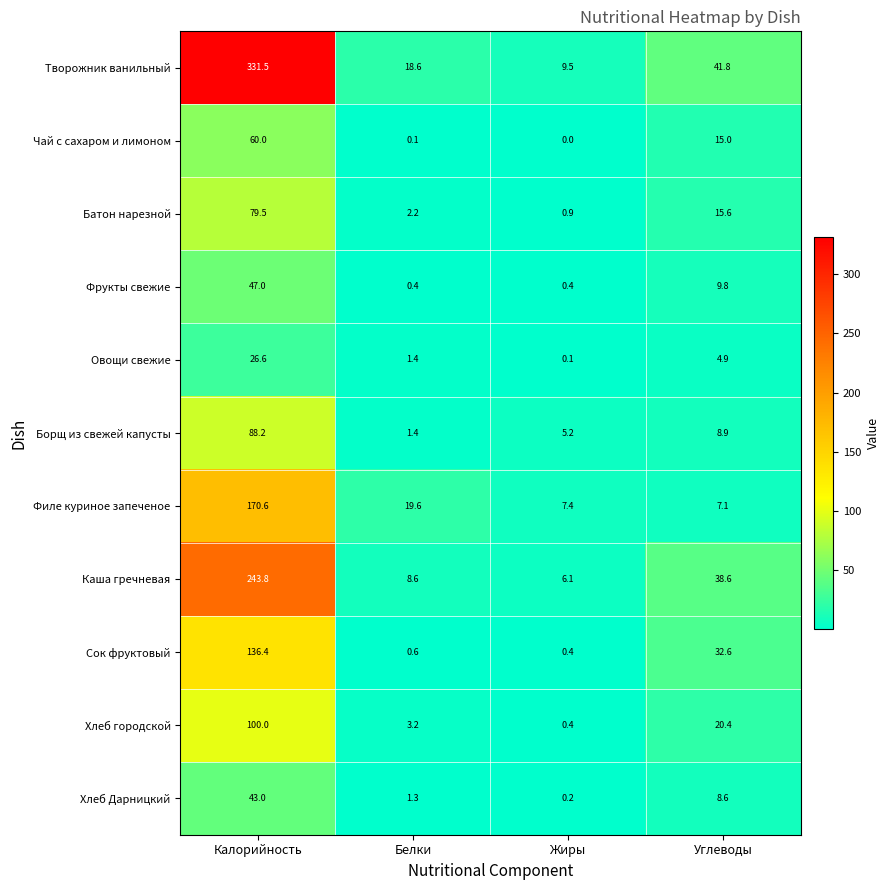

What is the total value across all series at Жиры?

30.6